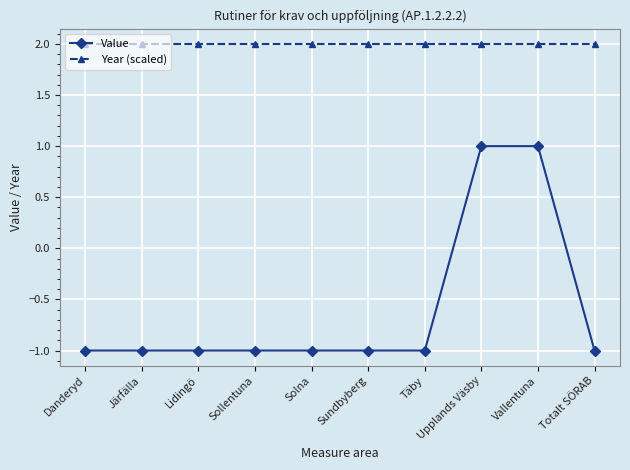

At how many categories does at least one series exceed 0?

10